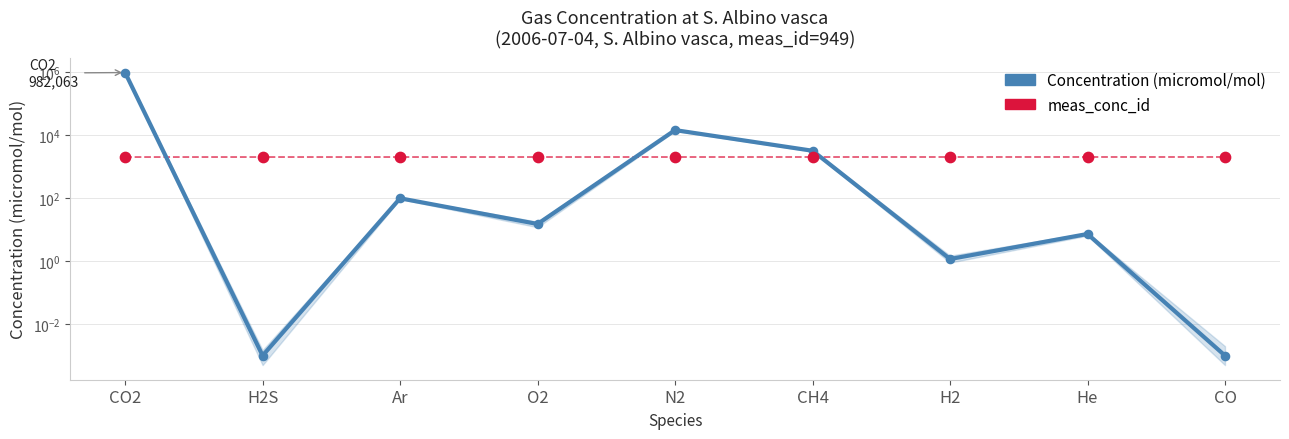

At how many categories does at least one series exceed 956254?

1